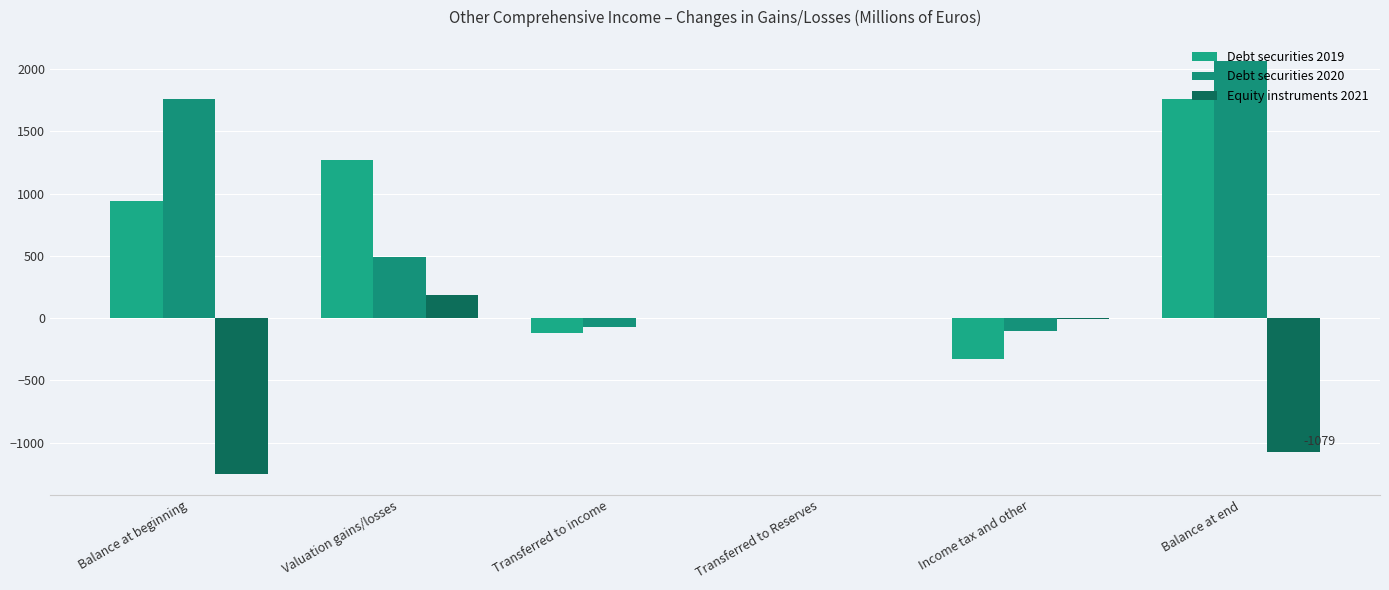

Count the number of categories in the chart.

6